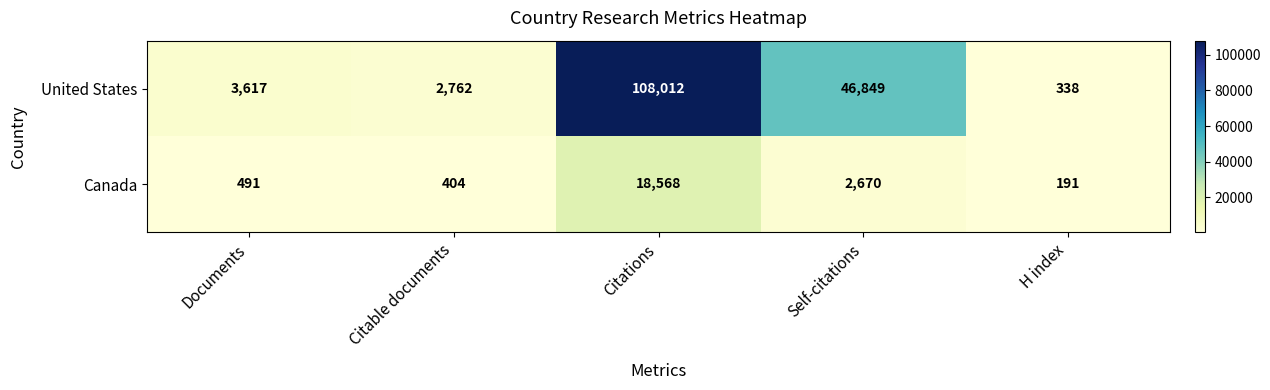

Between Citations and Self-citations, which series saw the biggest shift?

United States